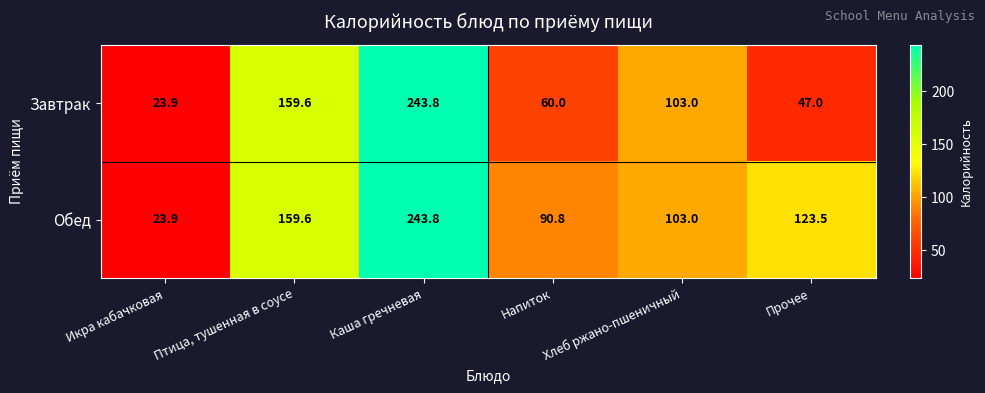

What is the difference between the maximum and minimum values in the Завтрак series?

219.9